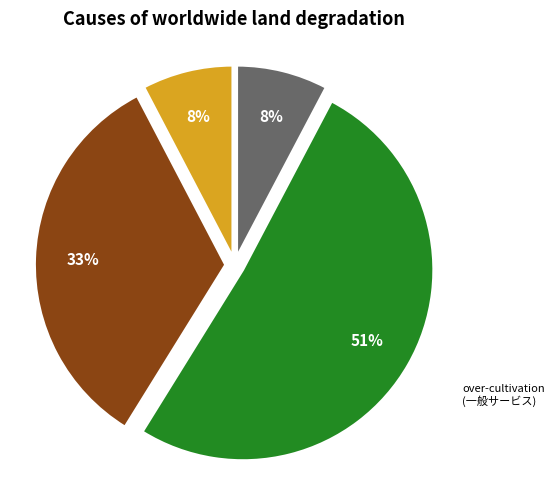

Count the number of slices in the pie.

4